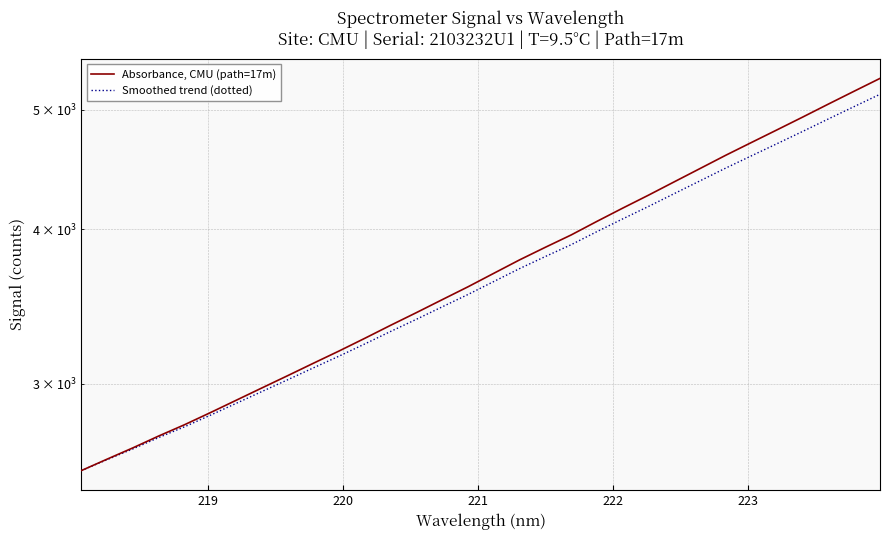

What is the smallest value displayed?

2552.0